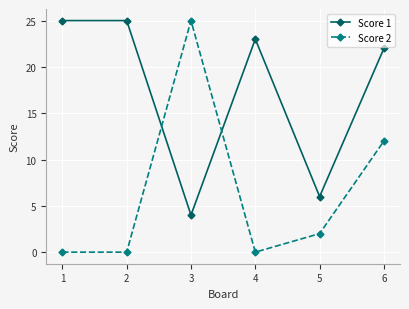

Reading left to right, extract all data points from this chart.

Score 1: 1=25	2=25	3=4	4=23	5=6	6=22
Score 2: 1=0	2=0	3=25	4=0	5=2	6=12